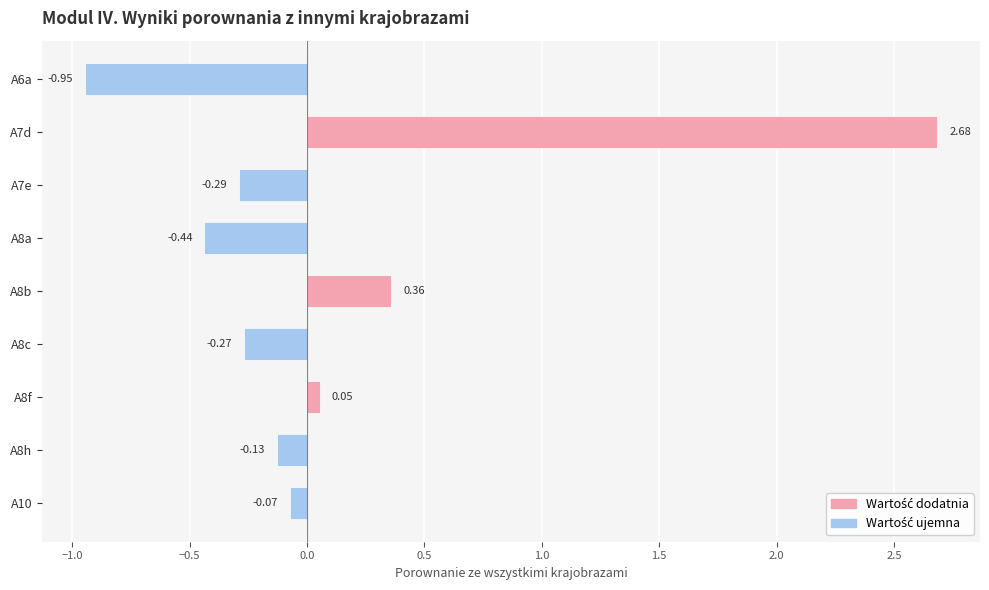

List the labels in order of value, smallest first.

A6a, A8a, A7e, A8c, A8h, A10, A8f, A8b, A7d